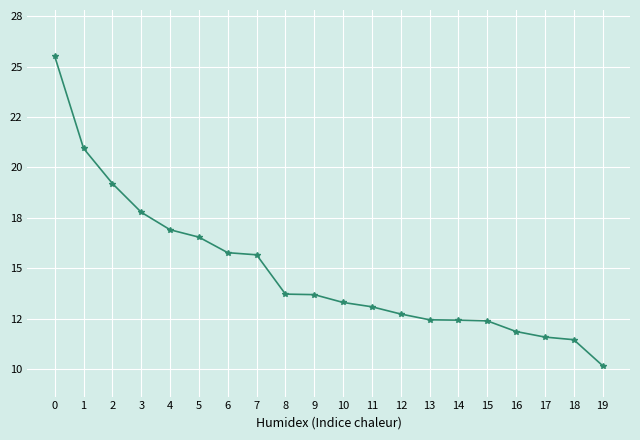

Does the chart have visible grid lines?

Yes